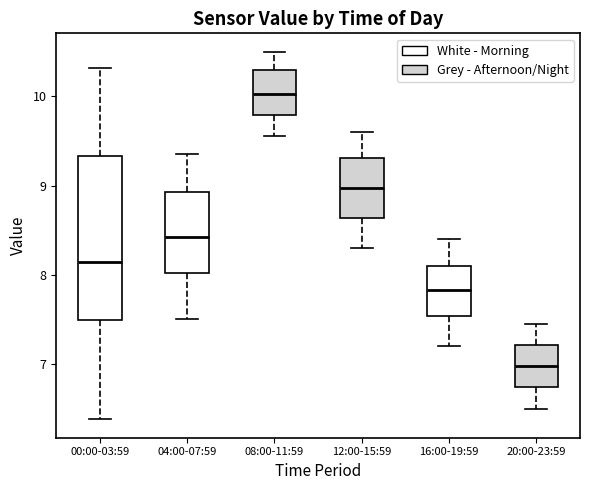

Which box is the tallest, from its lower edge to its upper edge?

00:00-03:59